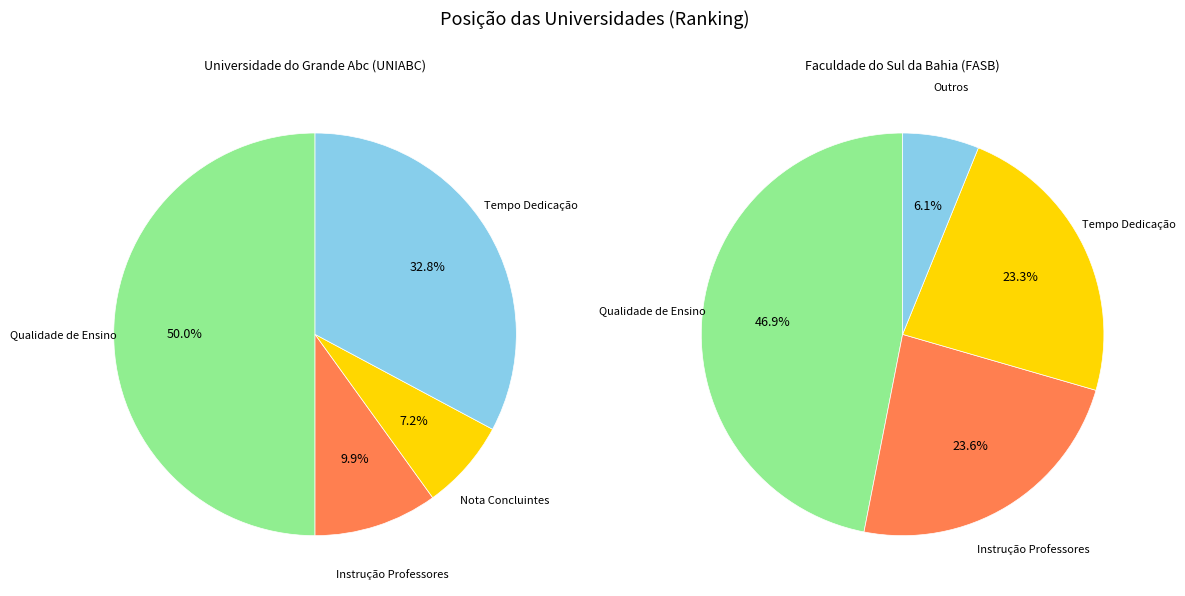

What is the change in value from Universidade do Grande Abc (UNIABC) to Faculdade do Sul da Bahia (FASB)?

+33